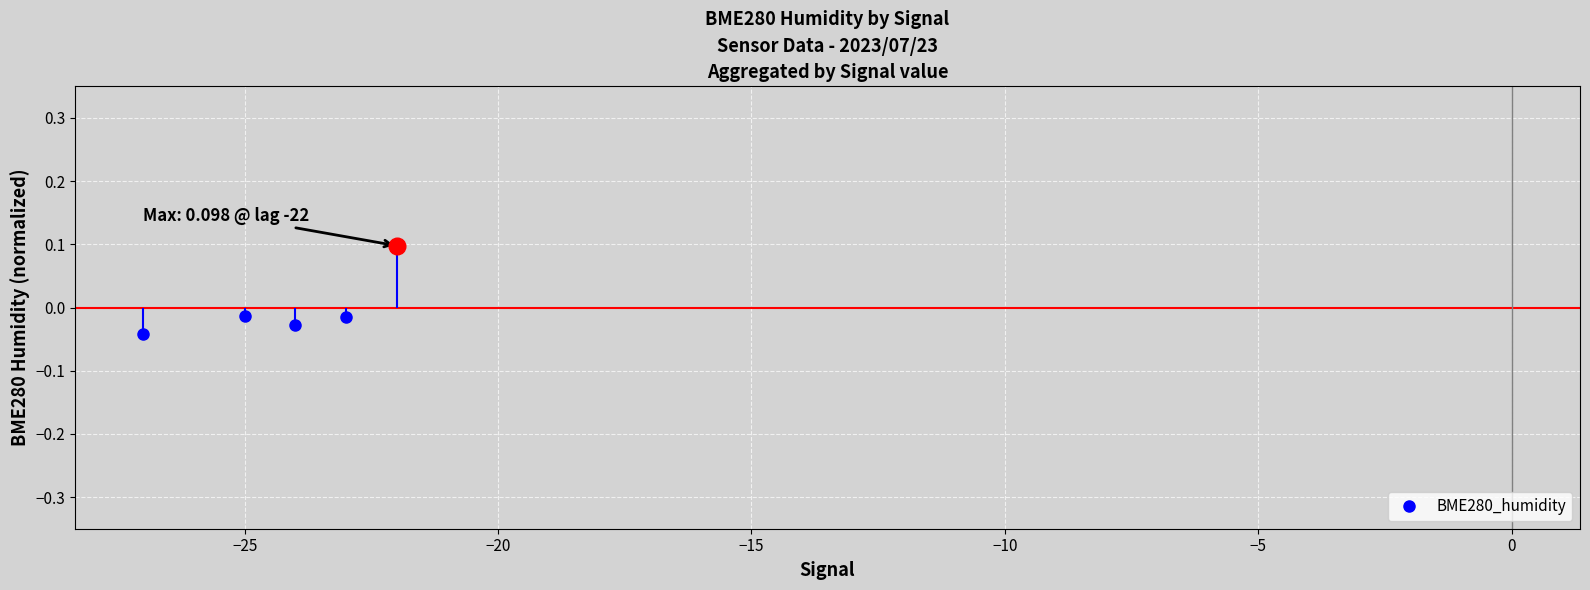

Does the chart display data point markers on the line(s)?

Yes